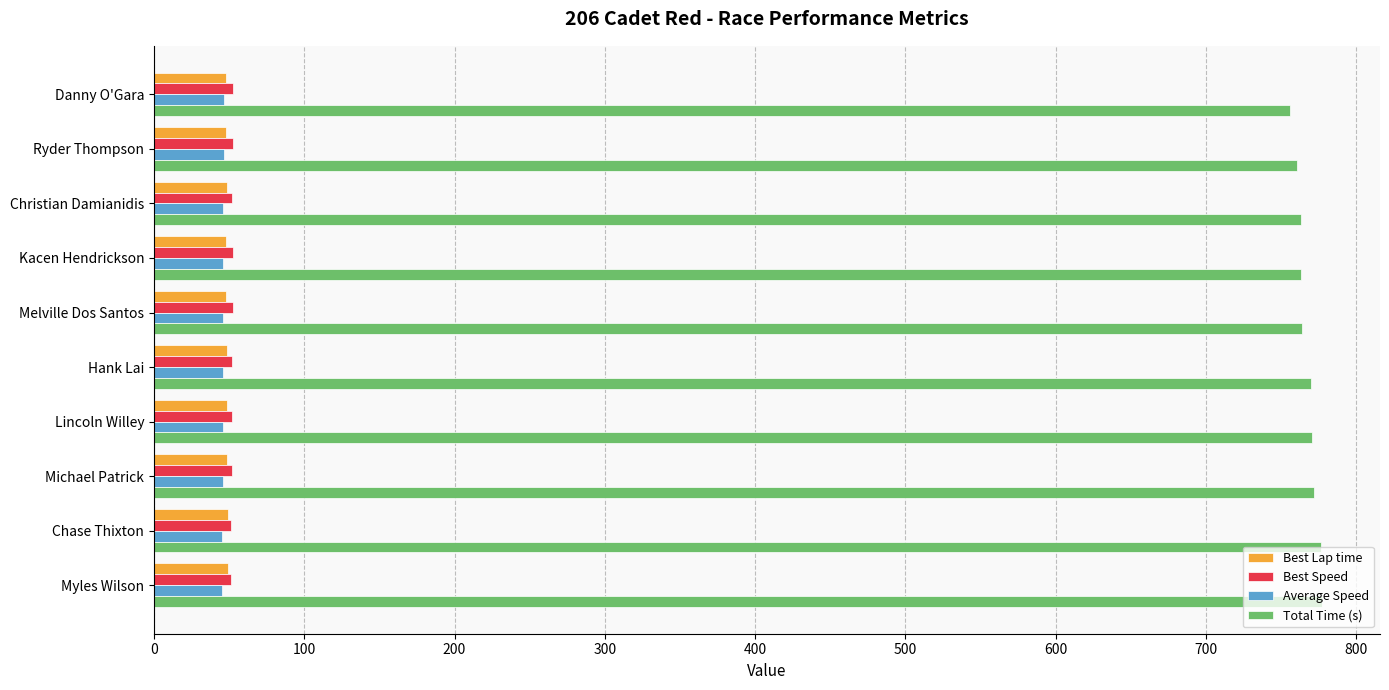

Which series has the largest total across all categories?

Total Time (s)